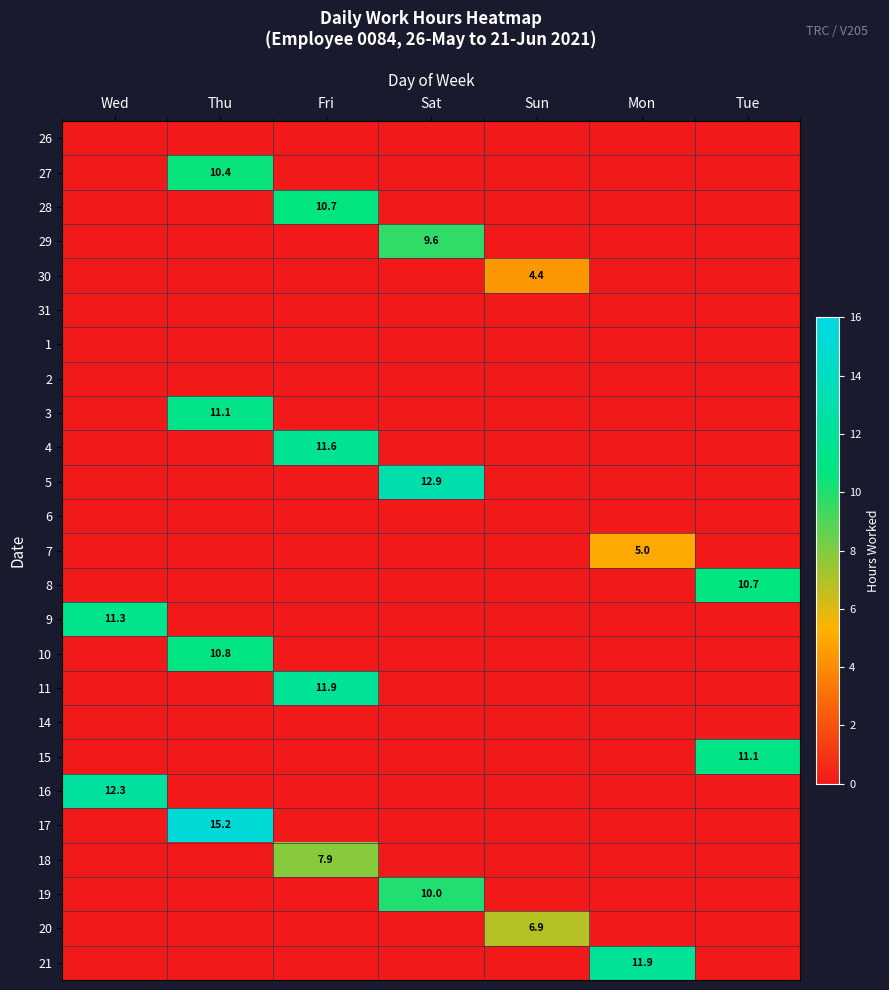

True or false: 28 has a value of 10.7 at Fri.

True